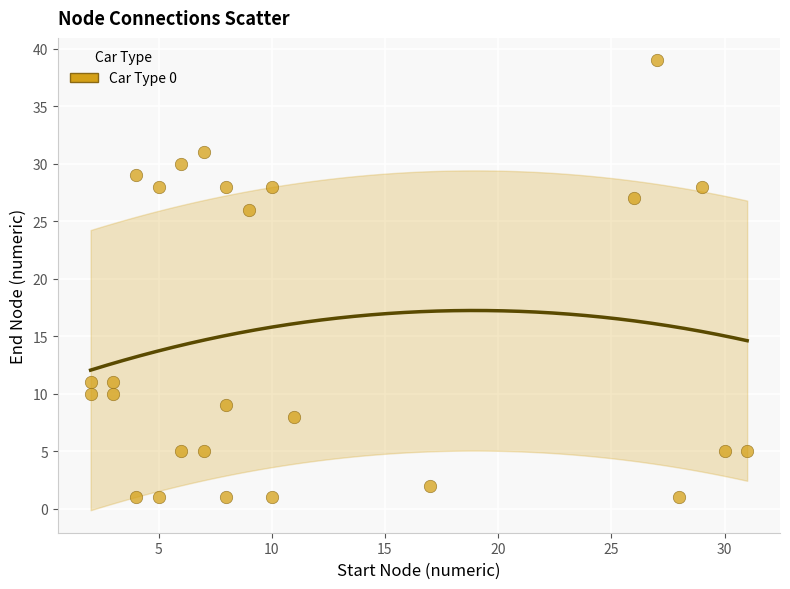

What Y value in the scatter plot is closest to 20?

26